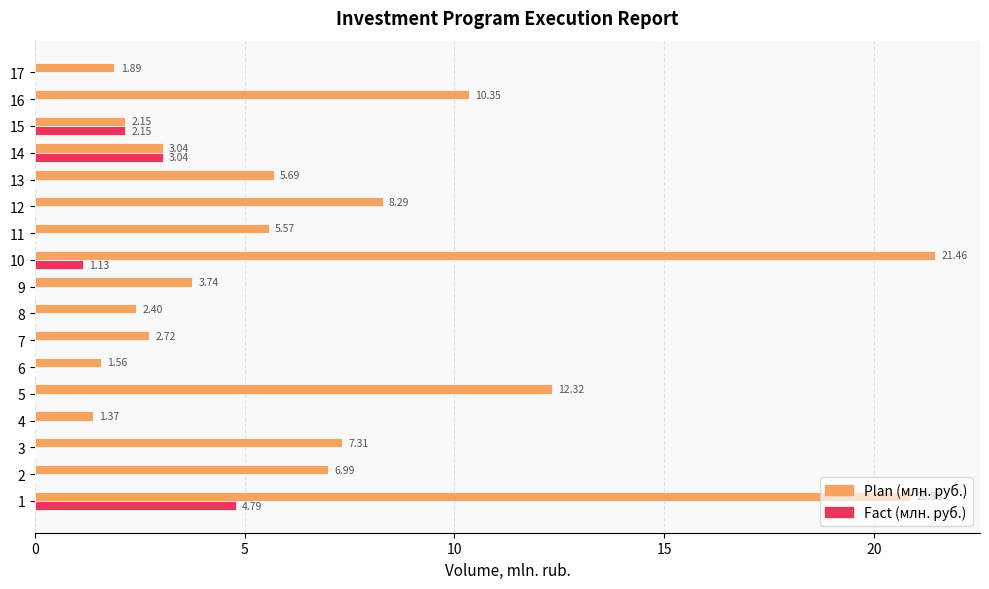

Which series has the largest range (max minus min)?

Plan (млн. руб.)